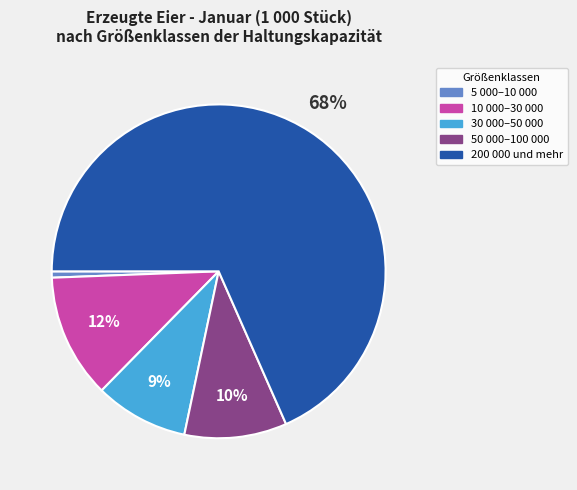

To the nearest percent, what is the average slice percentage?

20%